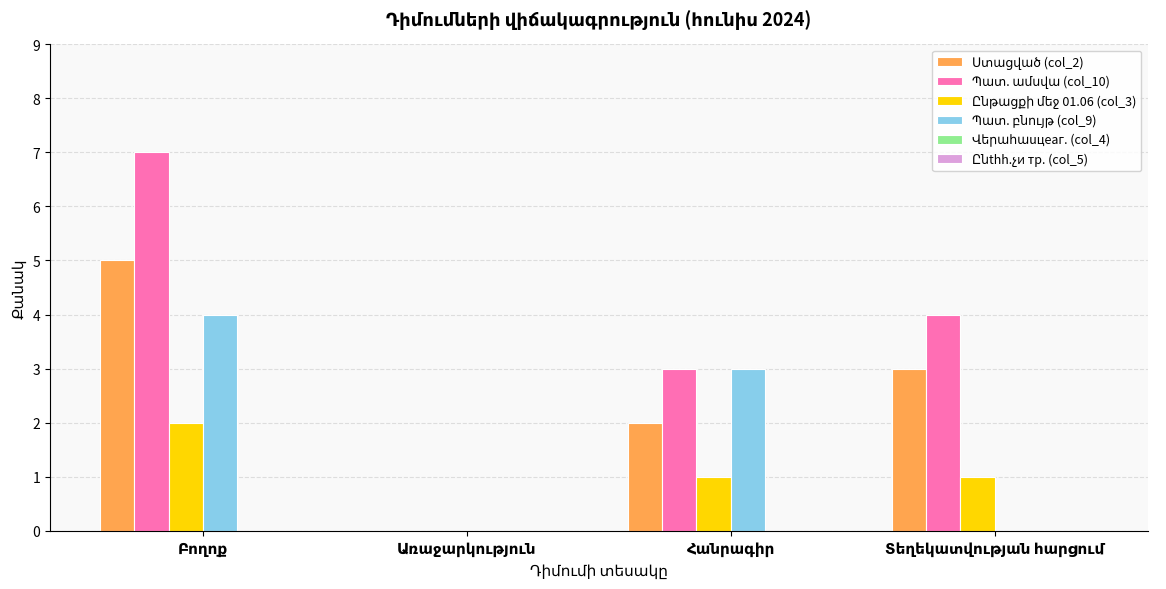

What is the total value across all series at Տեղեկատվության հարցում?

8